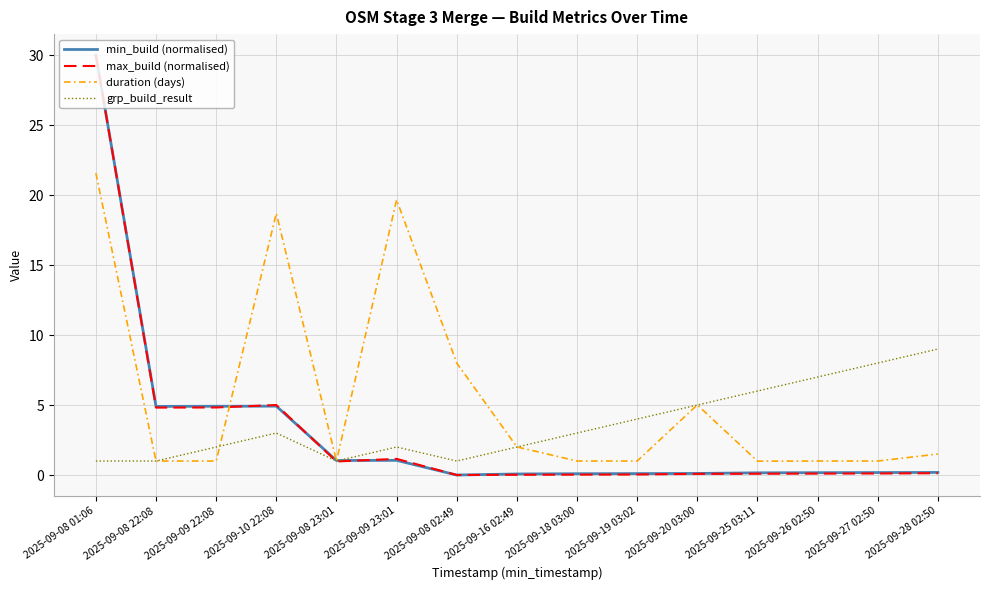

What is the difference between the maximum and second lowest values in the grp_build_result series?

8.0